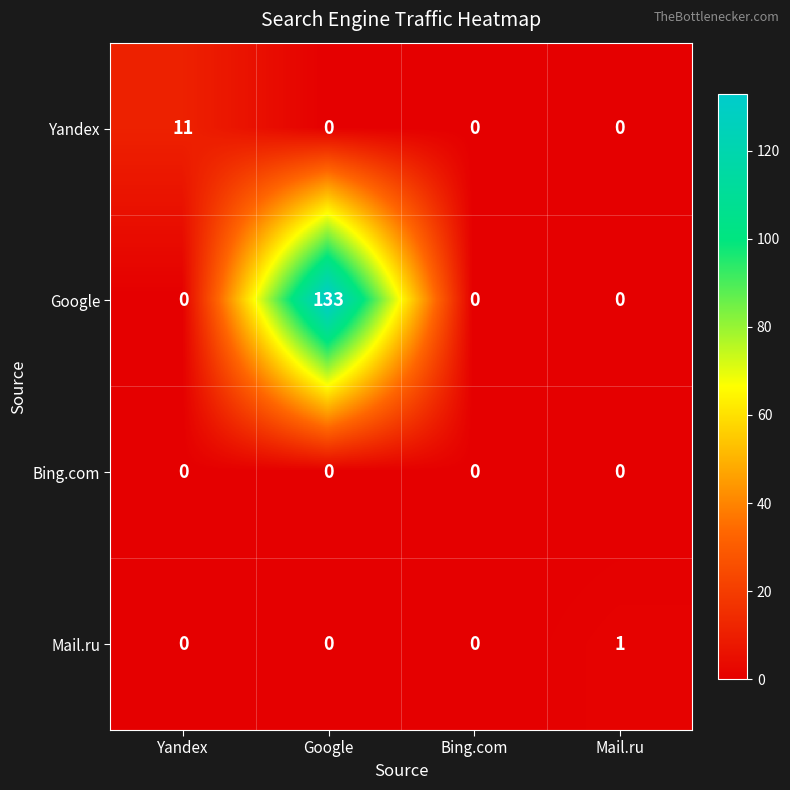

What is the greatest value displayed?

133